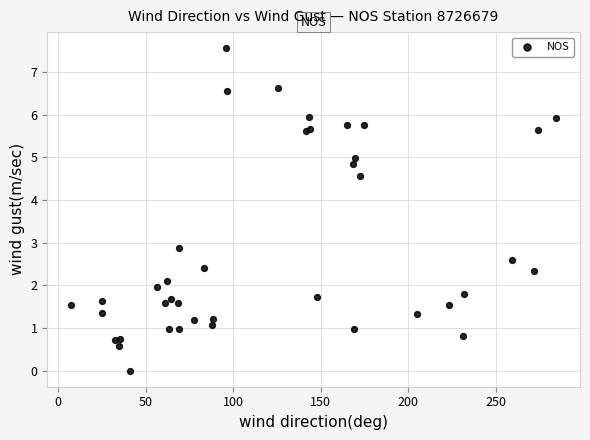

What Y value in the scatter plot is closest to 3?

2.9